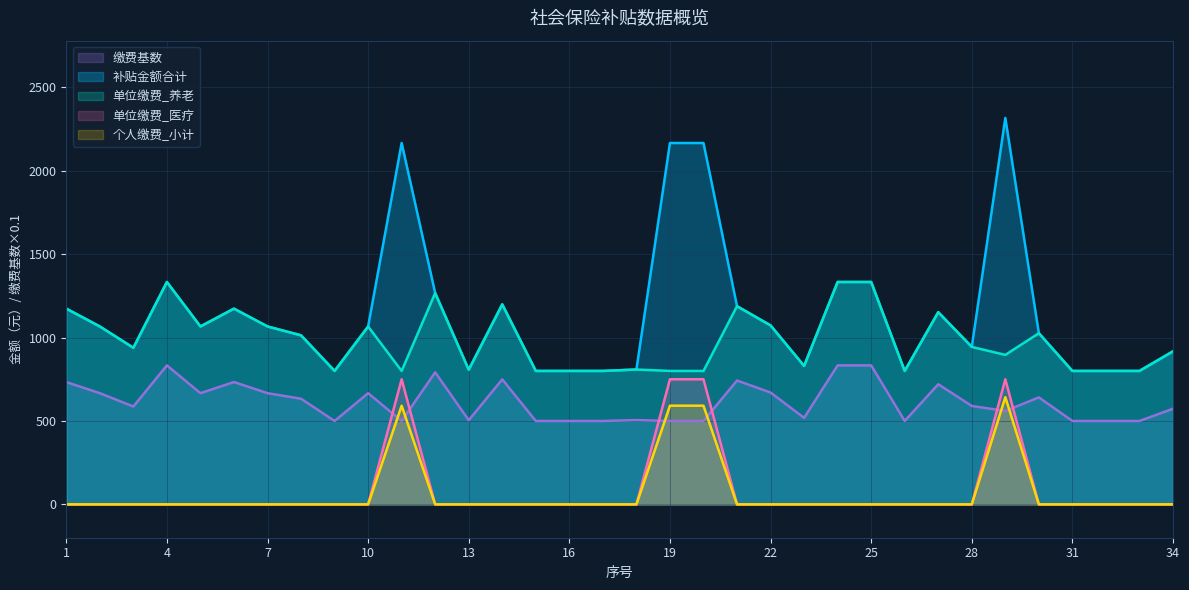

Is it true that 补贴金额合计 equals 2166.3 at 20?

True